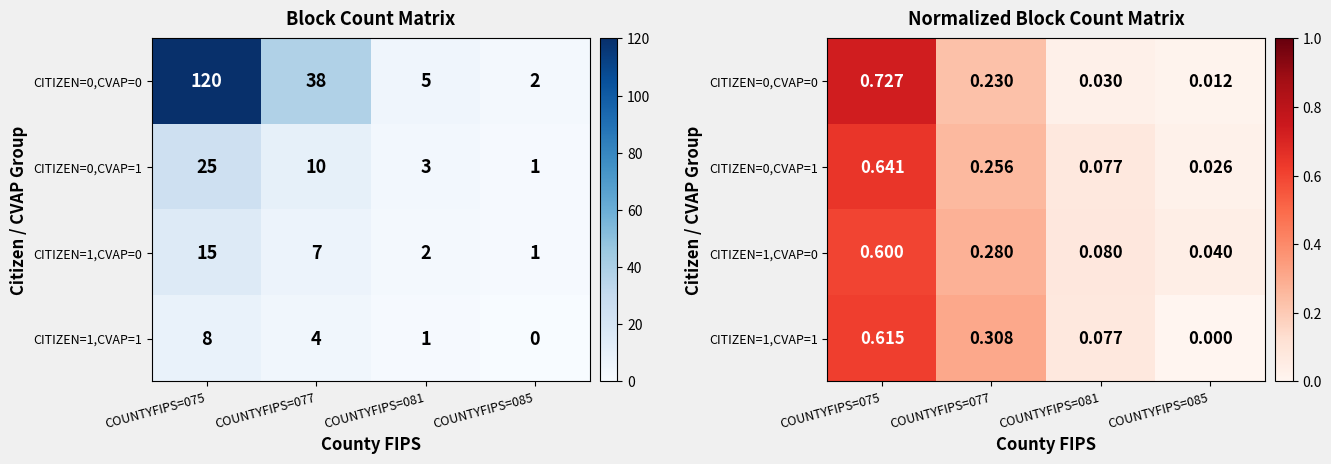

What is the sum of all CITIZEN=1,CVAP=1 values?

1.0